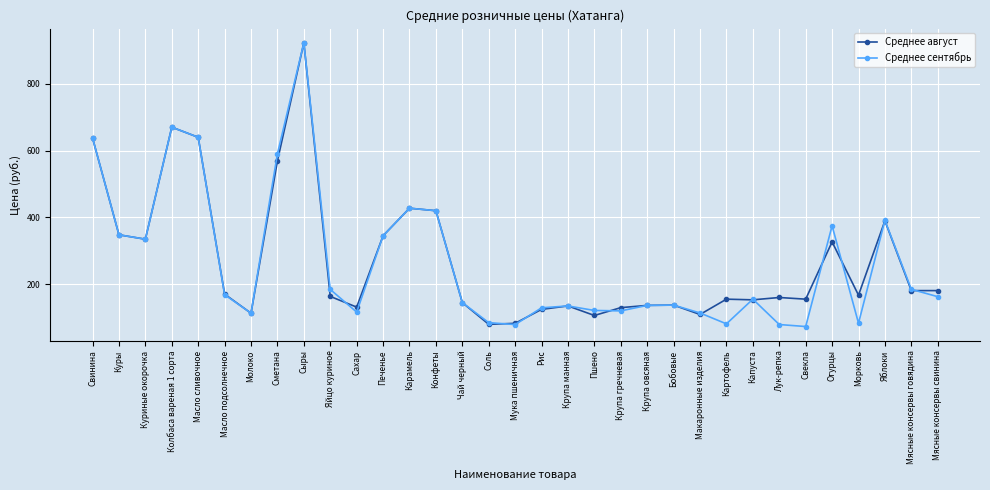

At Картофель, list the series in order from smallest to largest.

Среднее сентябрь, Среднее август